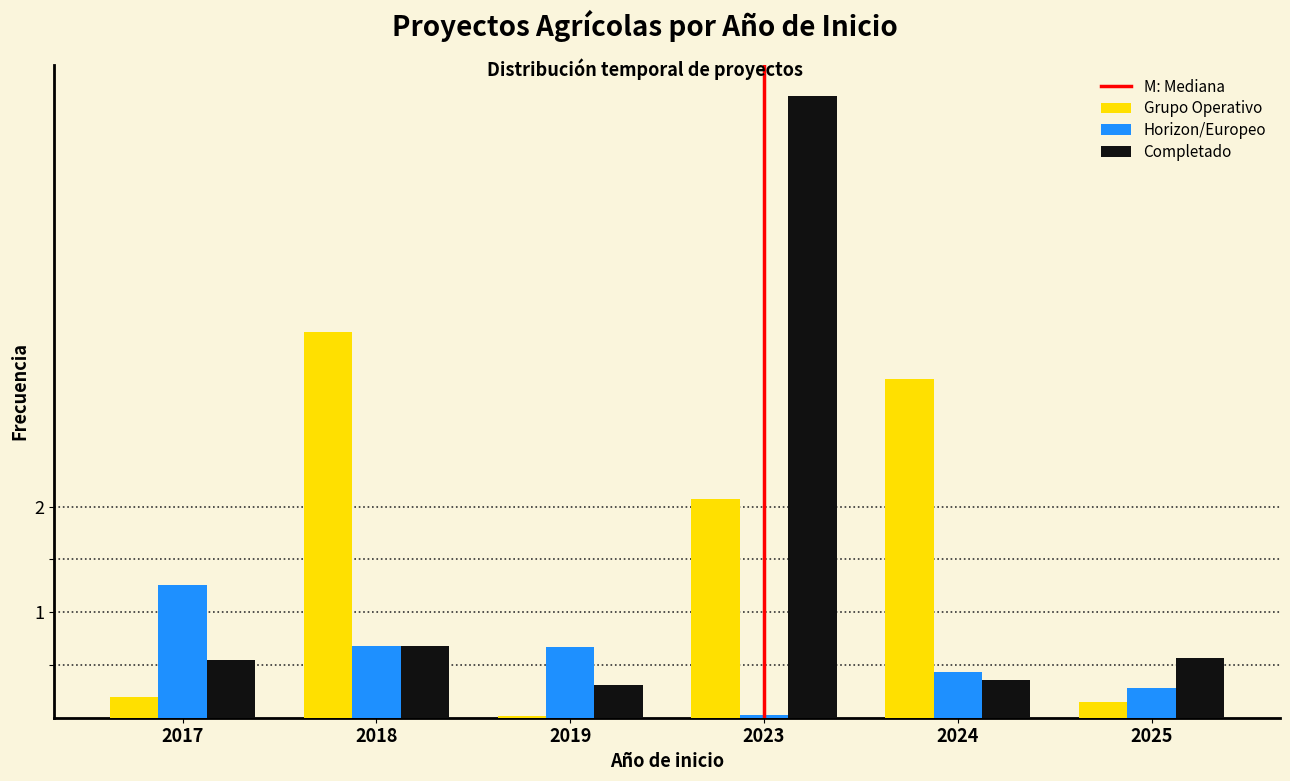

At which category is the sum across all series the highest?

2023